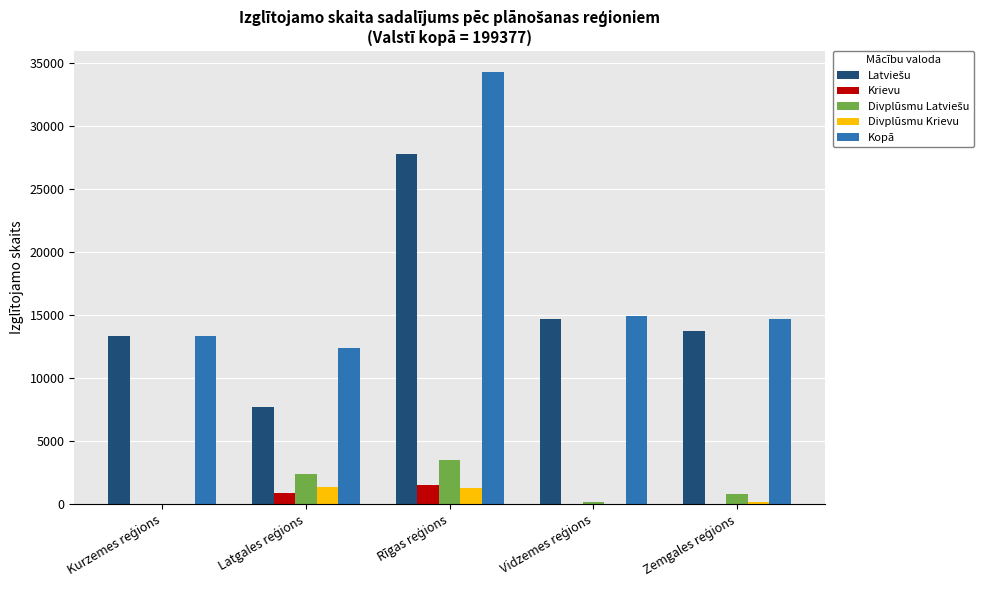

Which series has the largest total across all categories?

Kopā